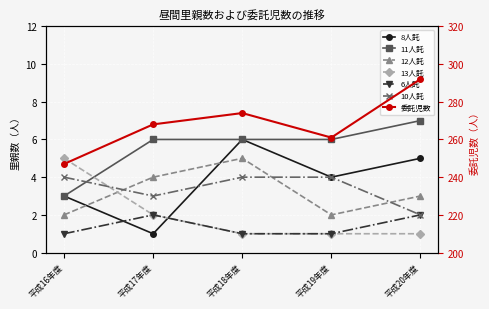

Does the chart display data point markers on the line(s)?

Yes